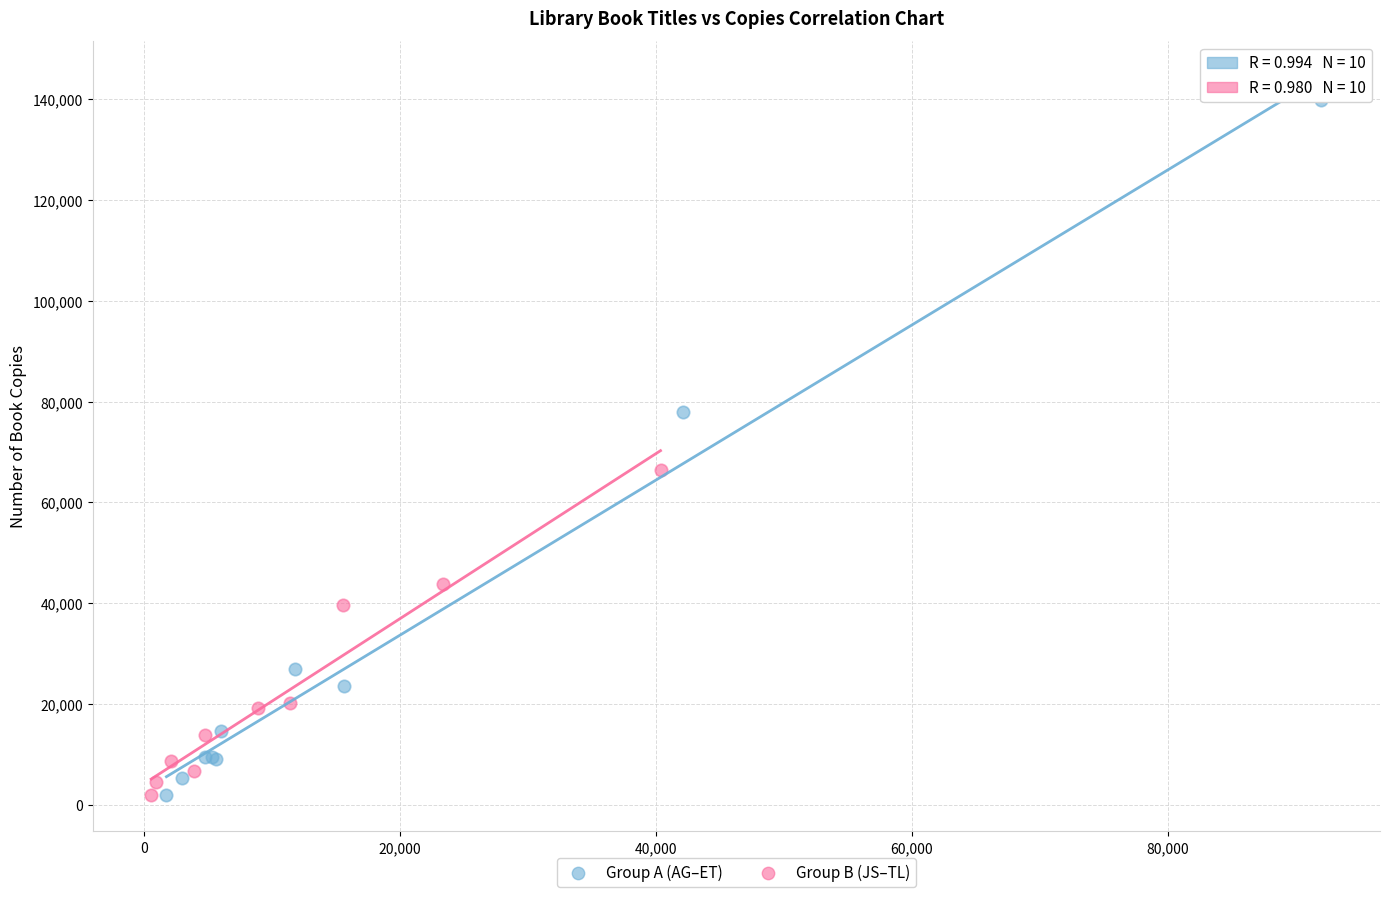

Which series reaches the maximum Y coordinate?

Group A (AG–ET)